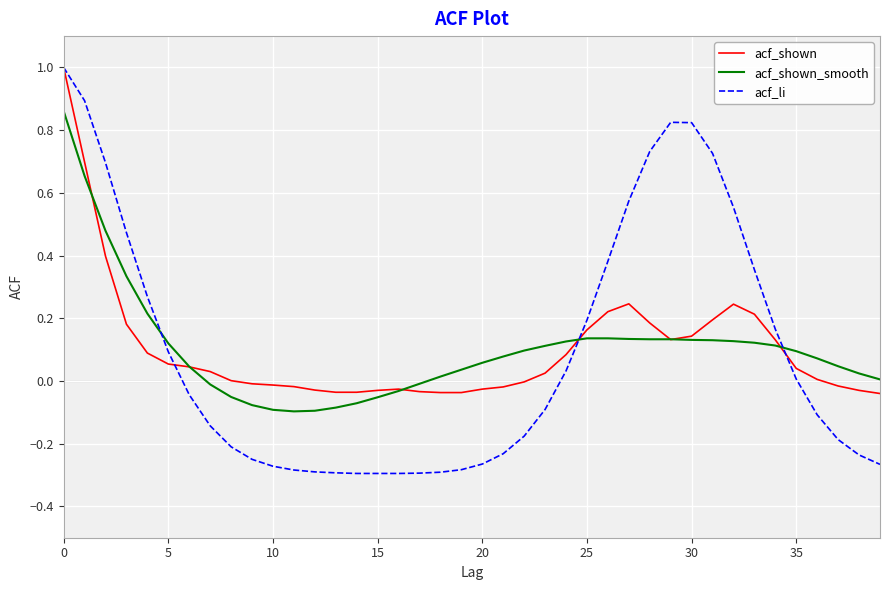

Which series has the largest range (max minus min)?

acf_li